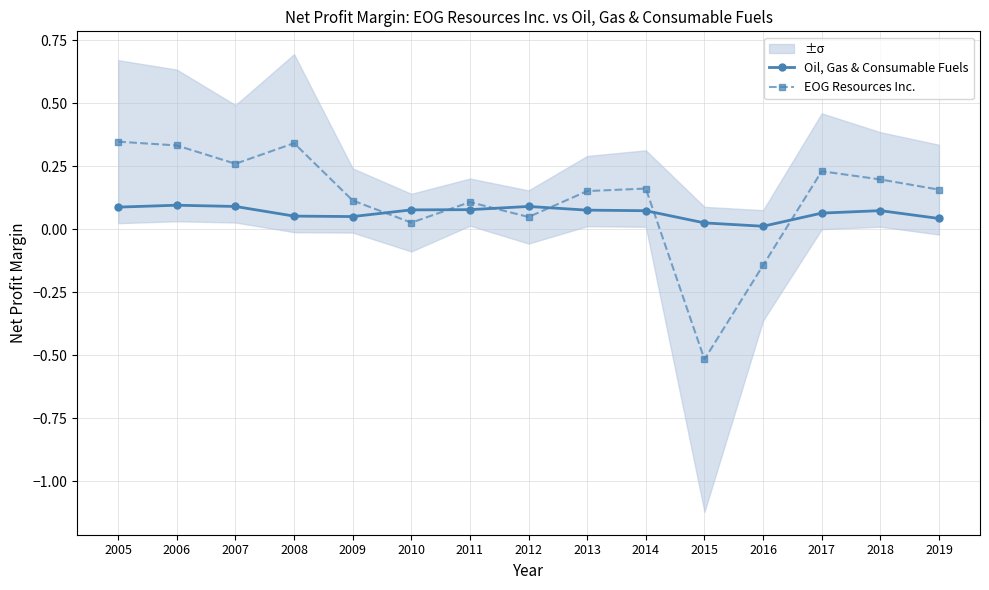

Reading left to right, transcribe all the data shown in this chart.

Oil, Gas & Consumable Fuels: 0.1	0.1	0.1	0.1	0.1	0.1	0.1	0.1	0.1	0.1	0.0	0.0	0.1	0.1	0.0
EOG Resources Inc.: 0.3	0.3	0.3	0.3	0.1	0.0	0.1	0.0	0.2	0.2	-0.5	-0.1	0.2	0.2	0.2